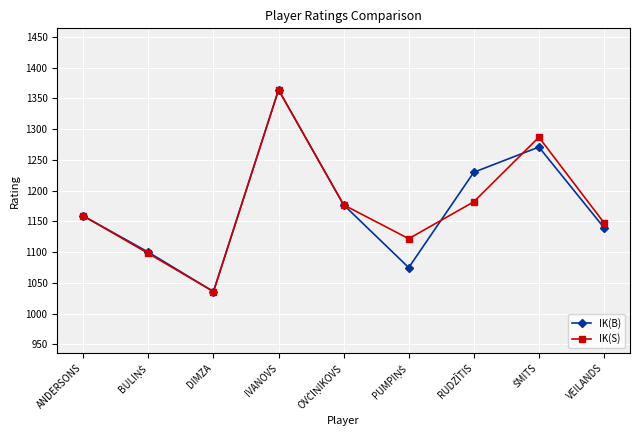

What is the label of the 9th point from the left?

VEILANDS